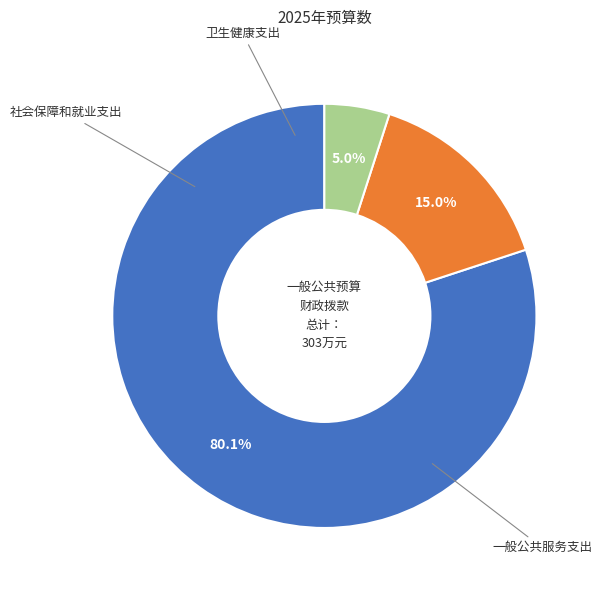

Is there any slice that represents more than half of the pie?

Yes